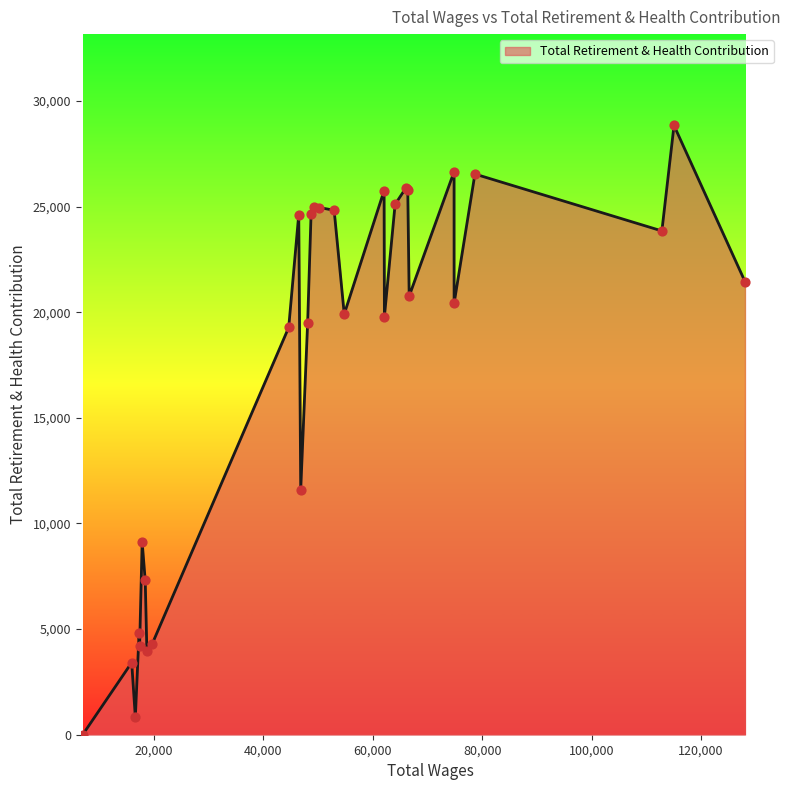

What is the maximum value shown in the chart?

28836